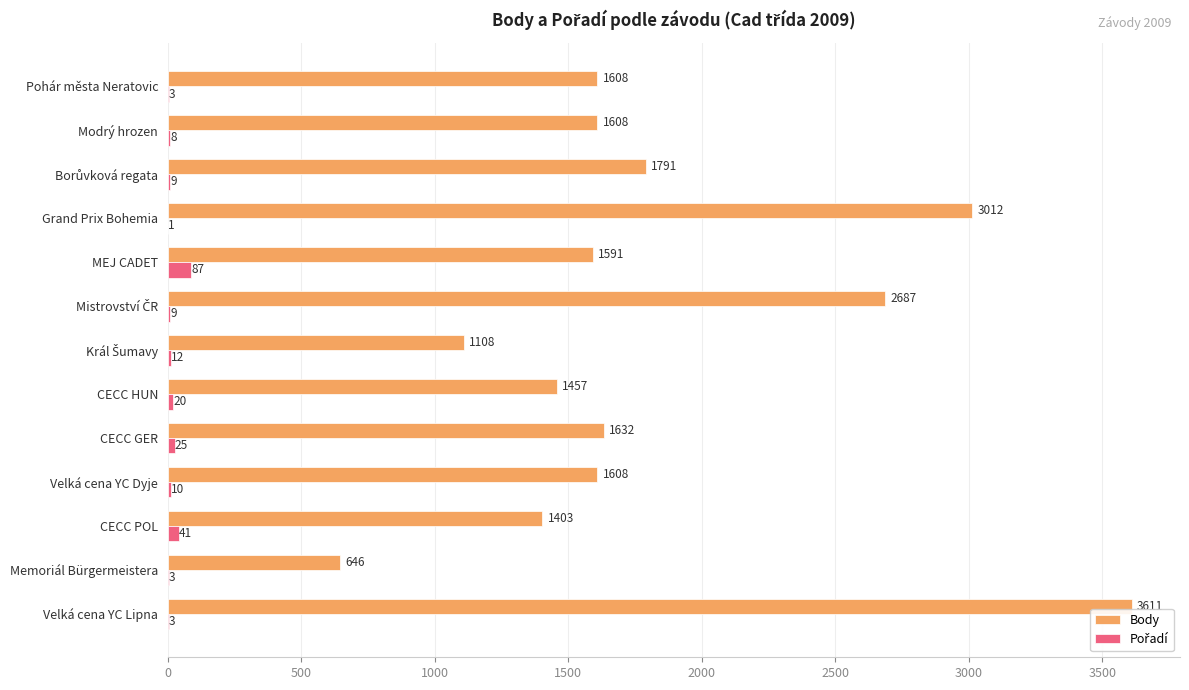

What is the sum of the Body values at CECC GER and MEJ CADET?

3223